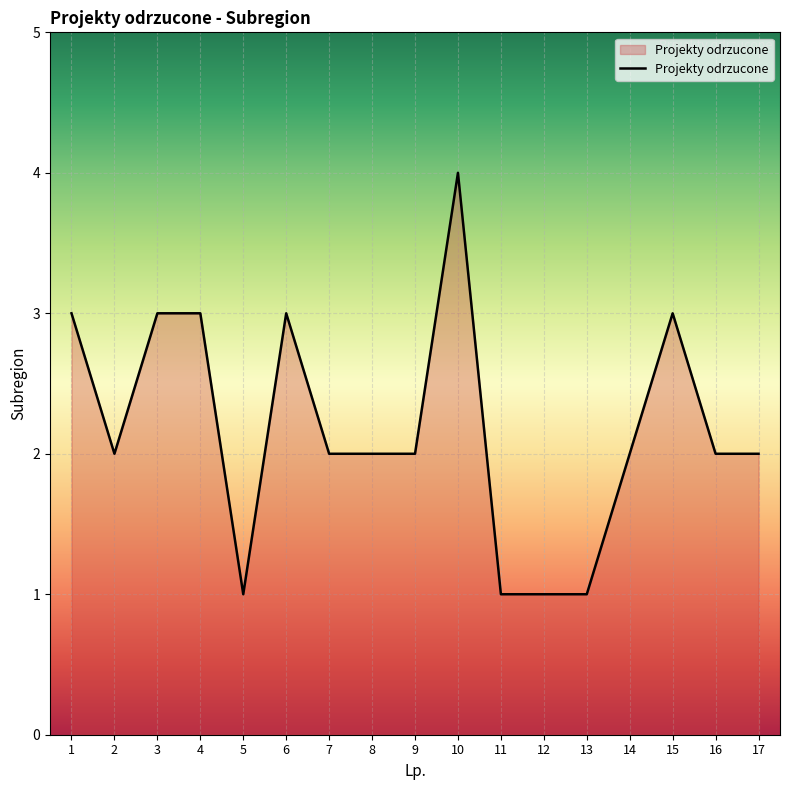

How many values are between 2 and 3?

12